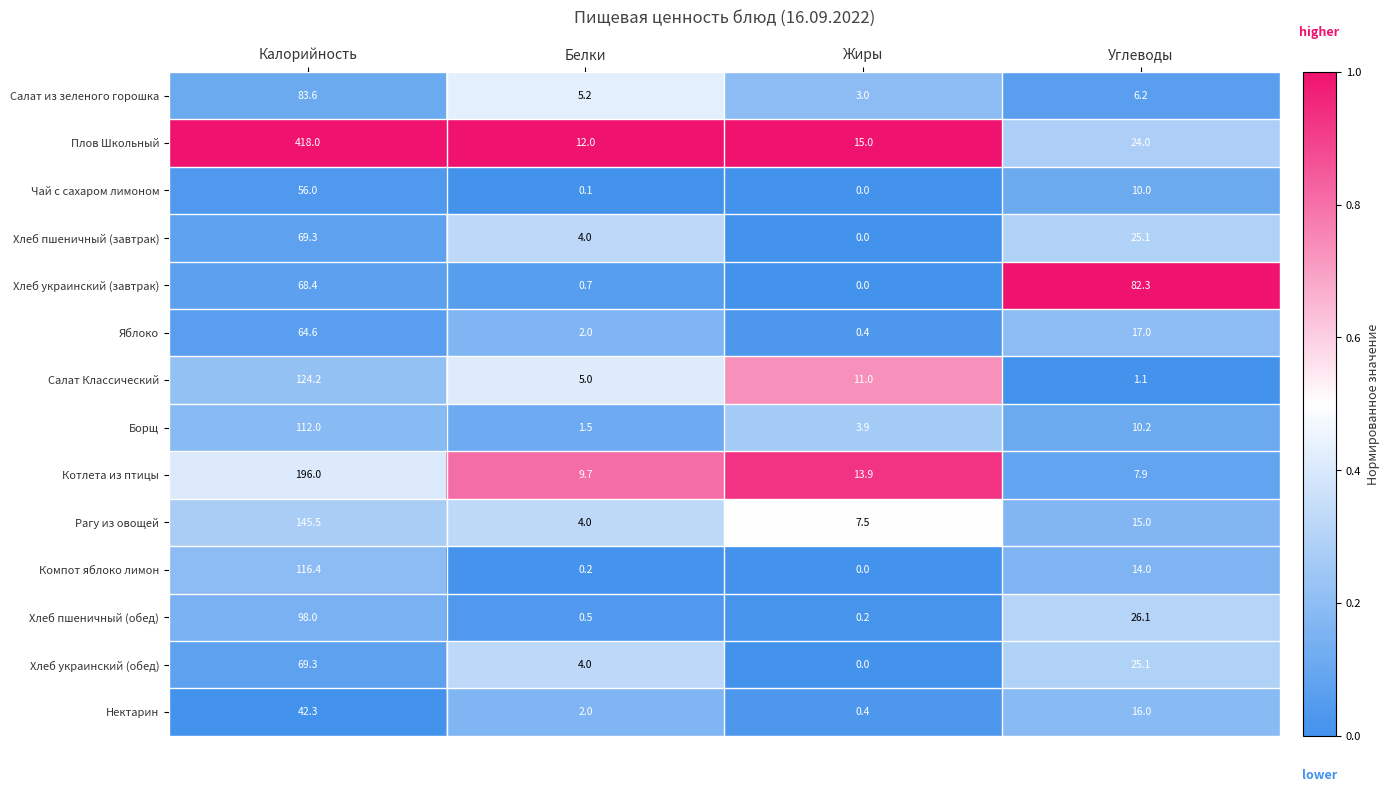

At which category is the sum across all series the highest?

Калорийность